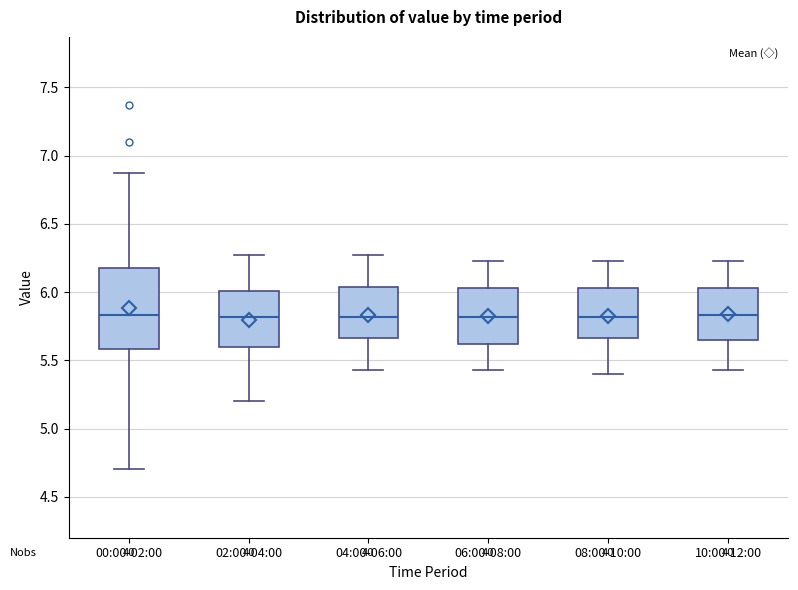

Reading left to right, read every box against the y-axis: the position of its median line, the range the box covers, and the ends of its whiskers. The values are not printed on the chart, so give them approximately, as read against the axis.

00:00-02:00: median 5.85, box 5.60 to 6.20, whiskers 4.70 to 6.85
02:00-04:00: median 5.80, box 5.60 to 6.00, whiskers 5.20 to 6.25
04:00-06:00: median 5.80, box 5.65 to 6.05, whiskers 5.45 to 6.25
06:00-08:00: median 5.80, box 5.60 to 6.05, whiskers 5.45 to 6.25
08:00-10:00: median 5.80, box 5.65 to 6.05, whiskers 5.40 to 6.25
10:00-12:00: median 5.85, box 5.65 to 6.05, whiskers 5.45 to 6.25